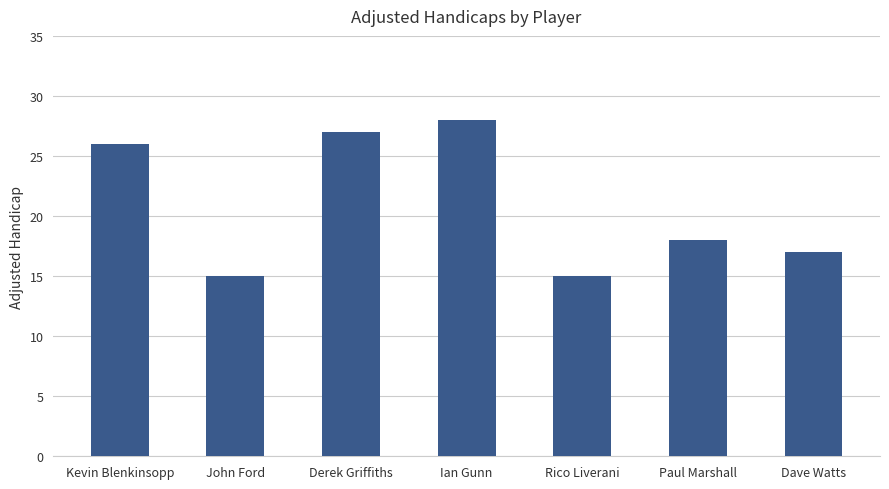

What is the ratio of the value at Ian Gunn to the value at John Ford?

1.9